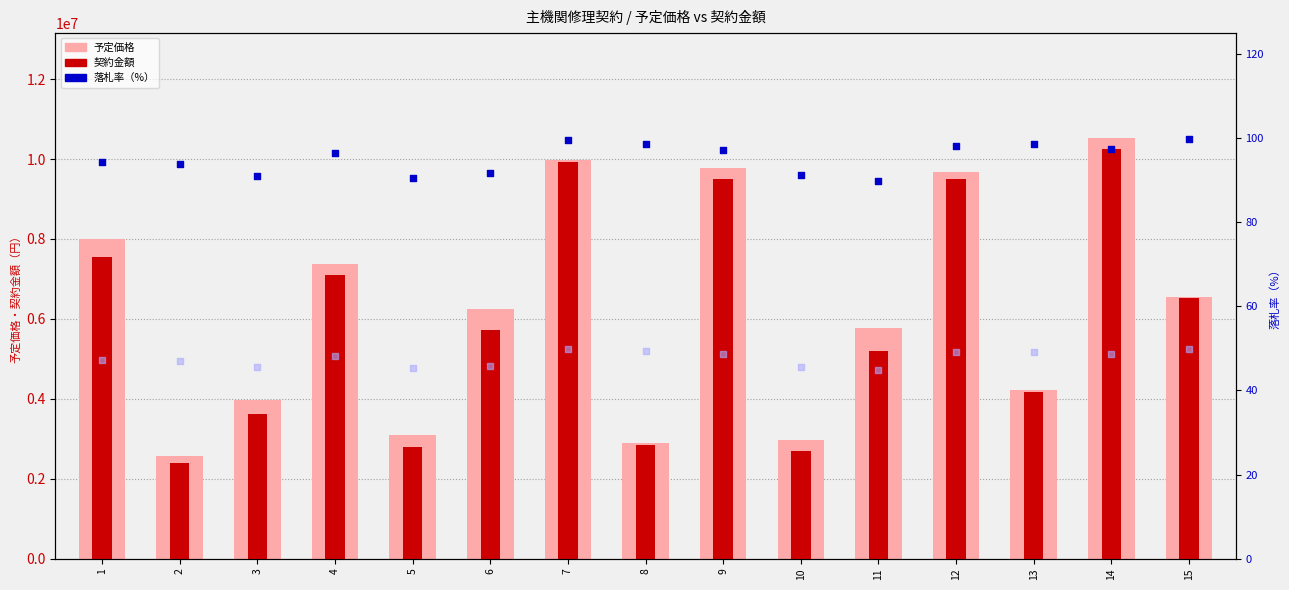

At how many categories does at least one series exceed 1110316?

15